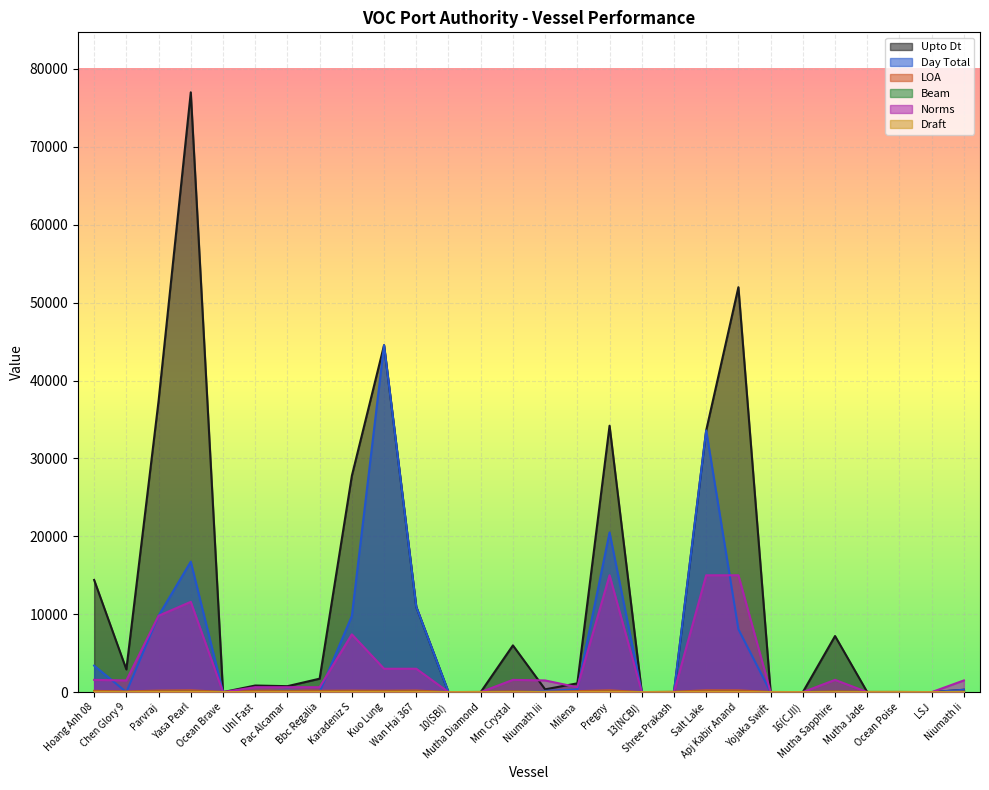

What is the sum of all Draft values?

159.4